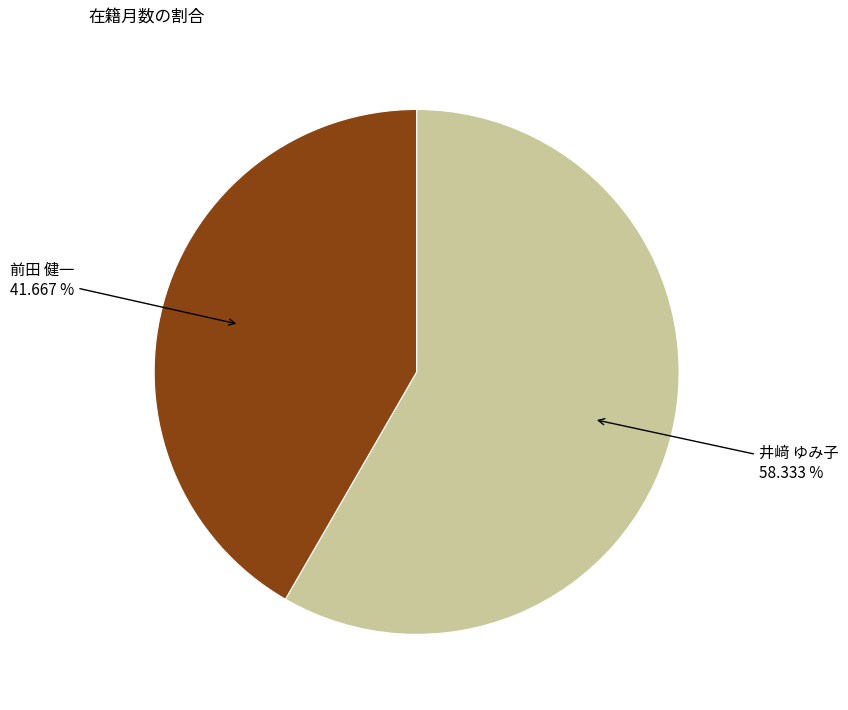

Does any single category account for the majority?

Yes